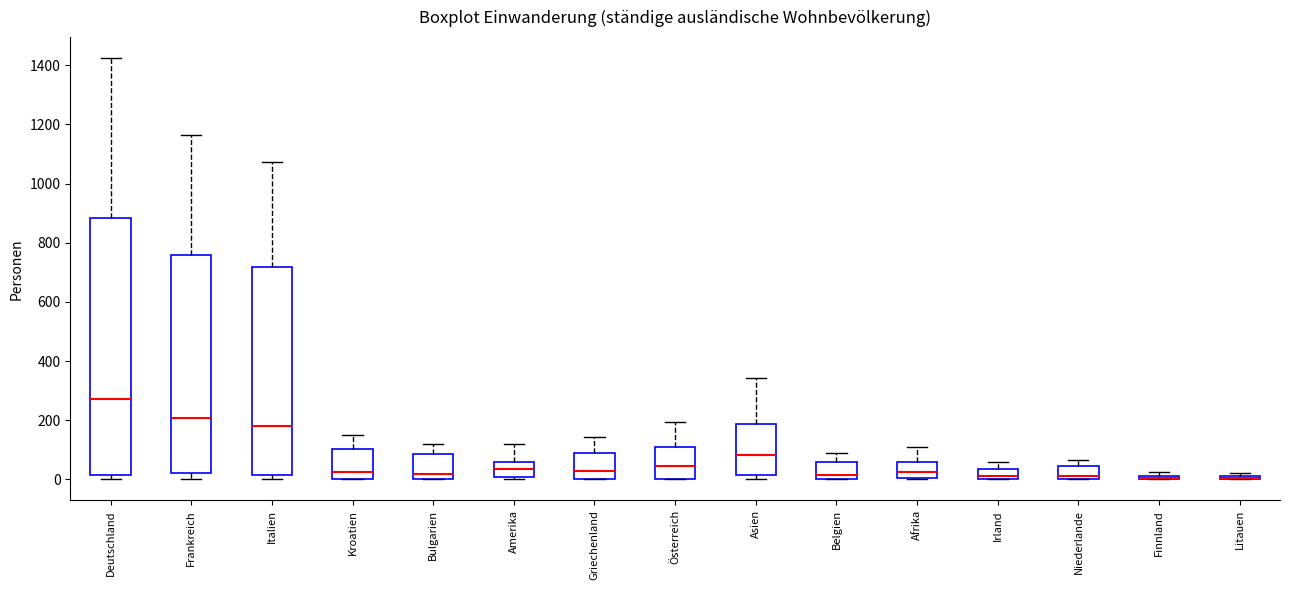

Which box is the tallest, from its lower edge to its upper edge?

Deutschland